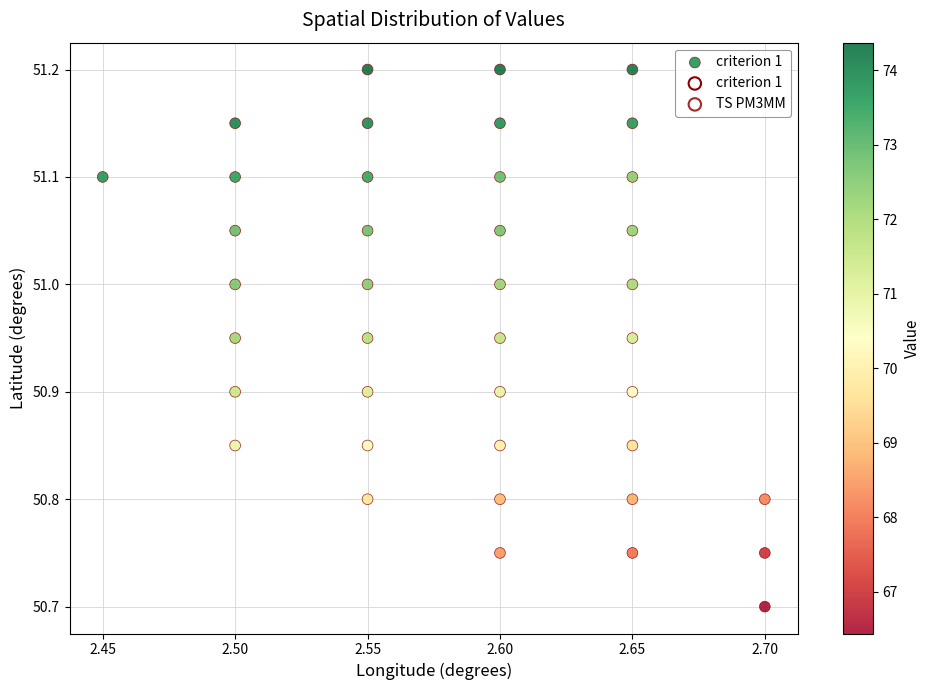

What is the range of Y values (max minus min)?

0.5